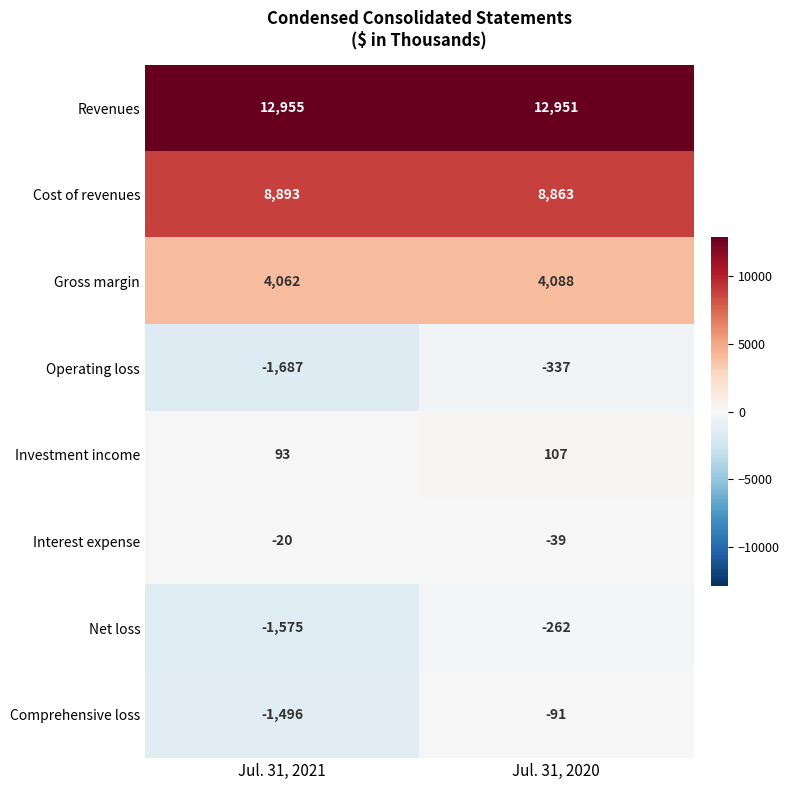

How many distinct data groups are displayed?

8